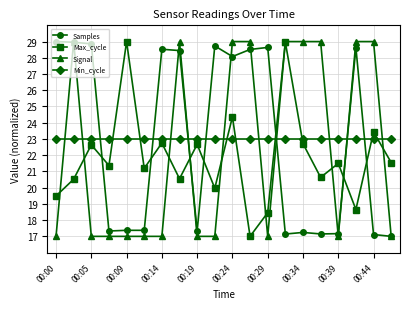

What is the minimum value for Min_cycle?

23.0